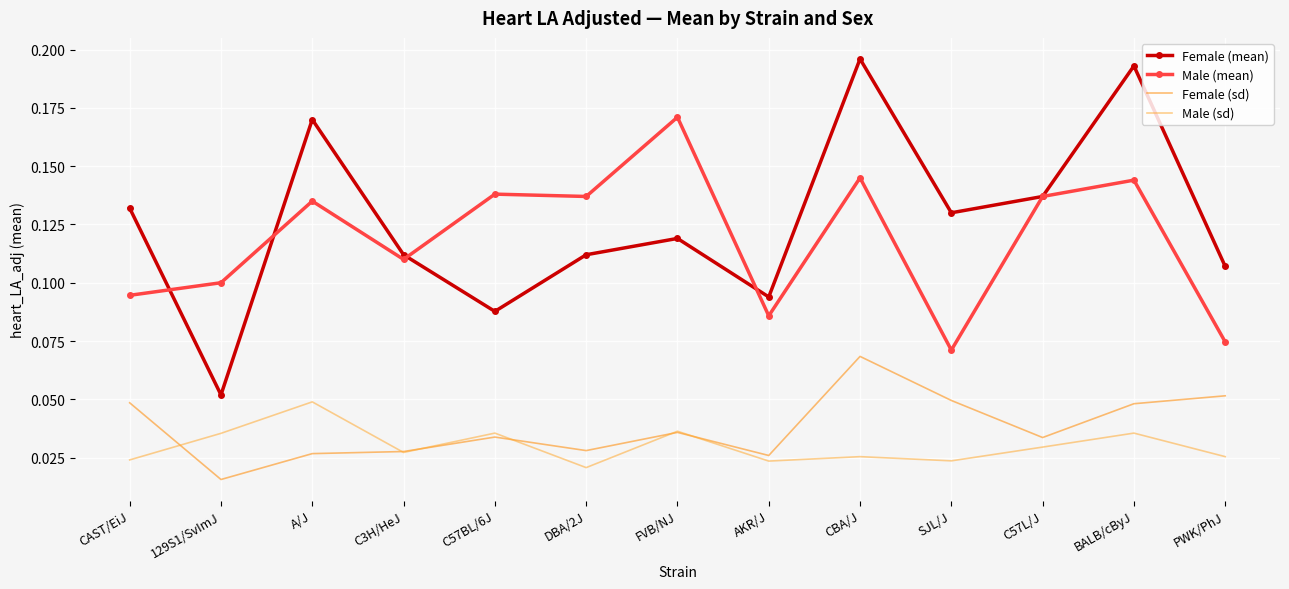

Which series changed the most between SJL/J and BALB/cByJ?

Male (mean)